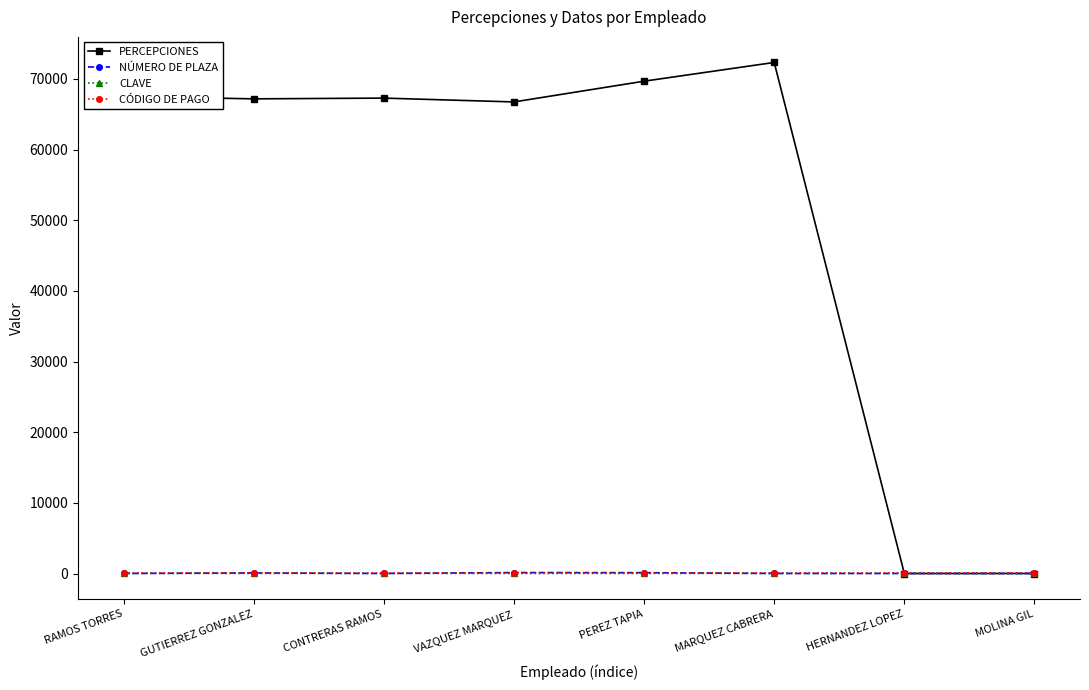

Which series changed the most between CONTRERAS RAMOS and MOLINA GIL?

PERCEPCIONES